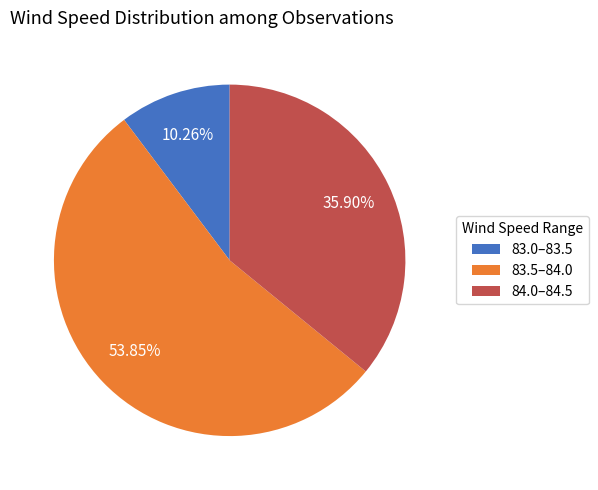

Is there any slice that represents more than half of the pie?

Yes